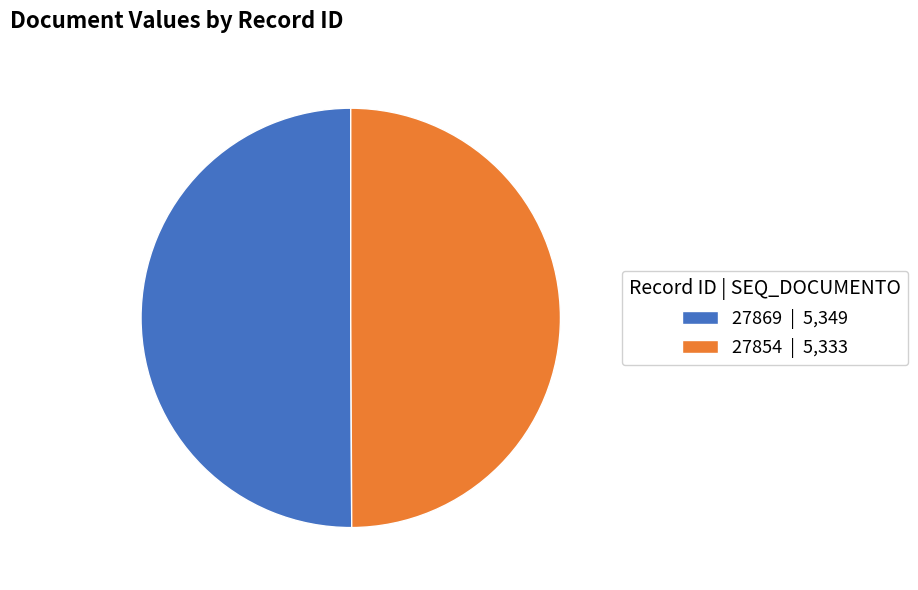

How many segments does this pie chart have?

2